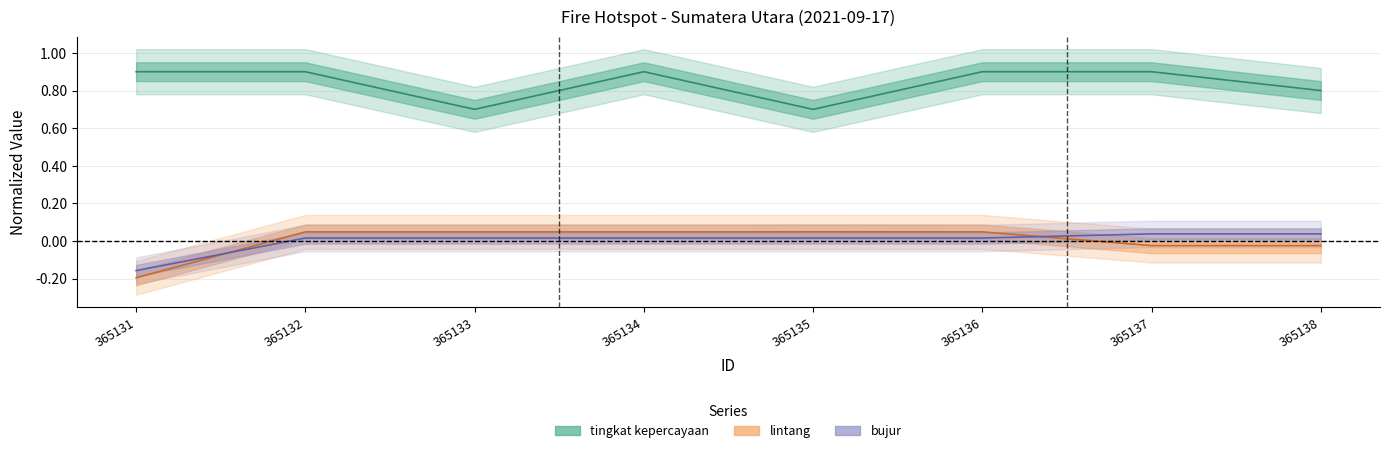

The value of lintang at 365137 is -0.0. True or false?

False